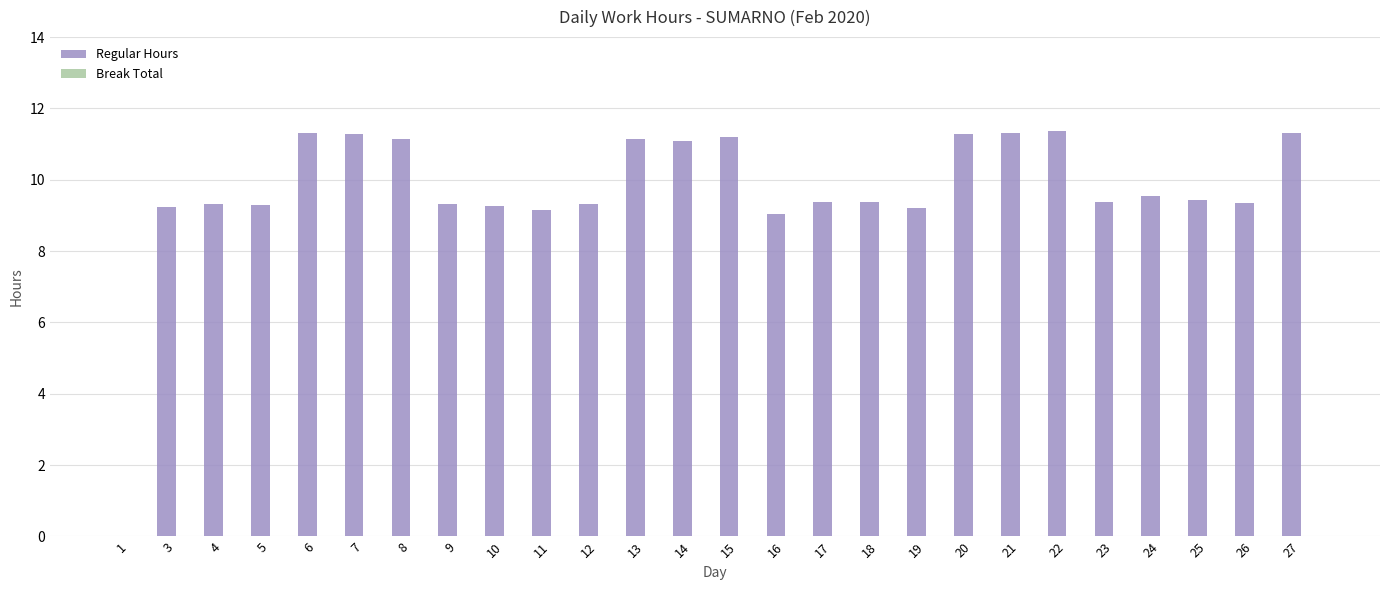

The chart shows a value of 11.3 at 27. True or false?

True